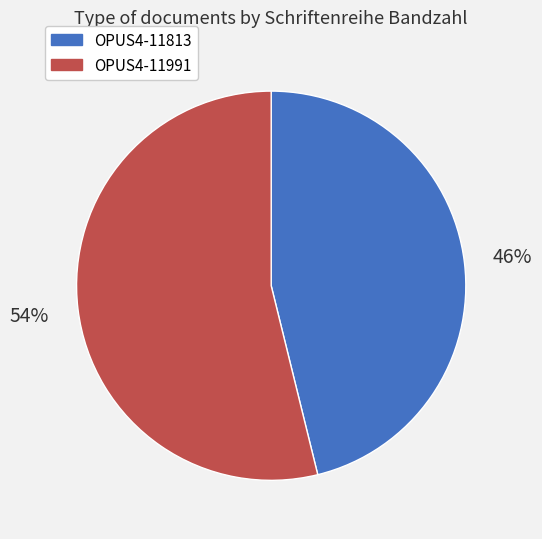

What percentage is the OPUS4-11813 slice, to the nearest percent?

46%